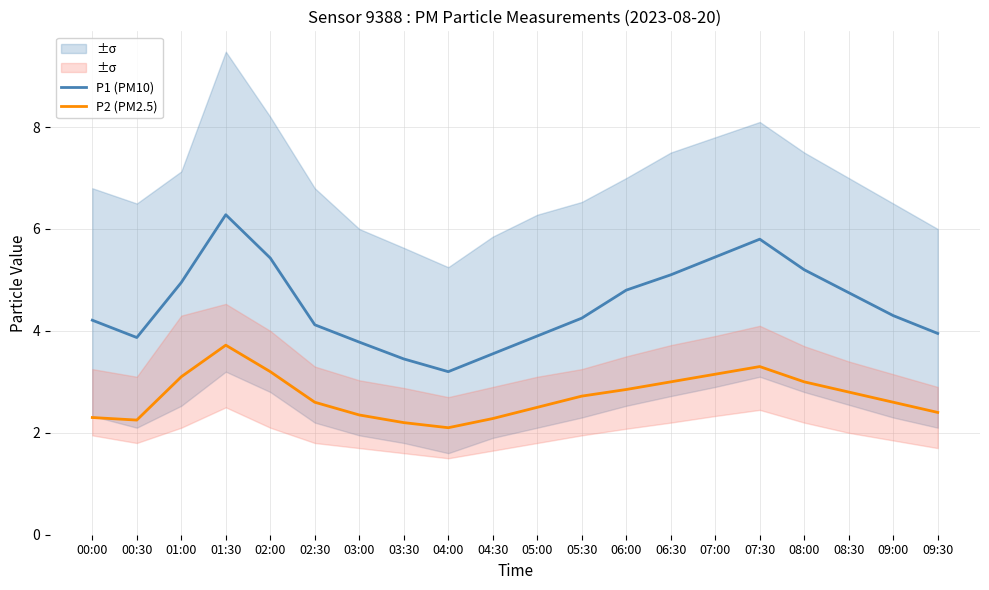

Is it true that P2 (PM2.5) equals 2.3 at 04:30?

True